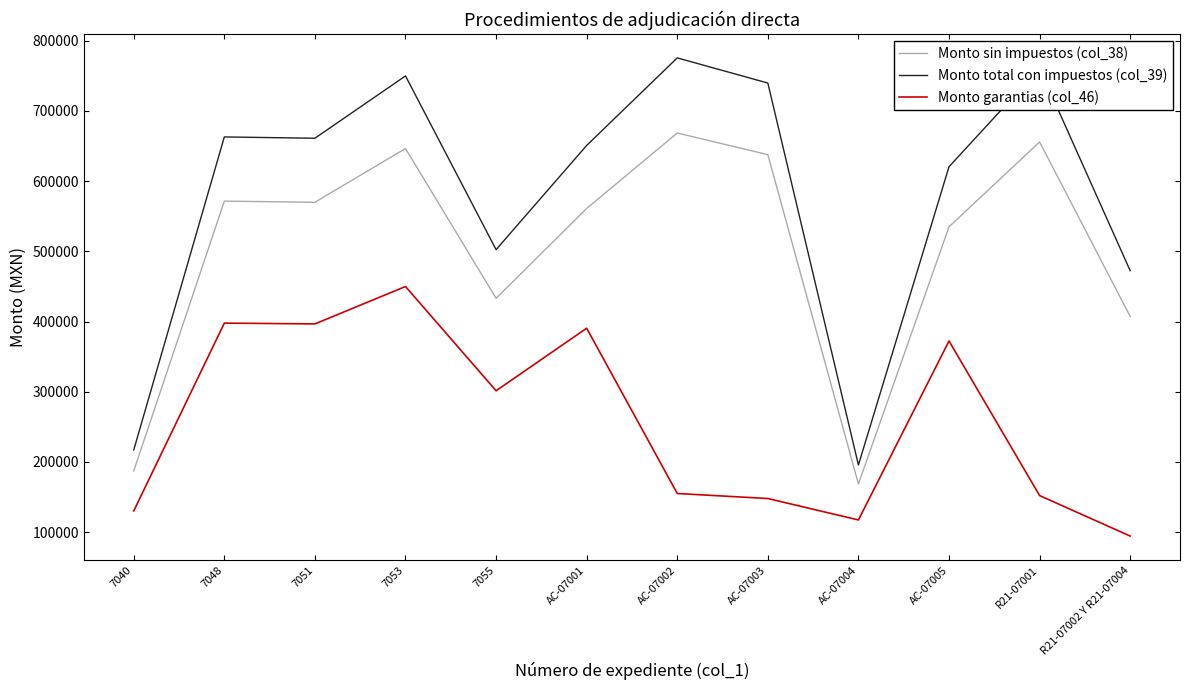

What are all the series names shown in the legend?

Monto sin impuestos (col_38), Monto total con impuestos (col_39), Monto garantias (col_46)